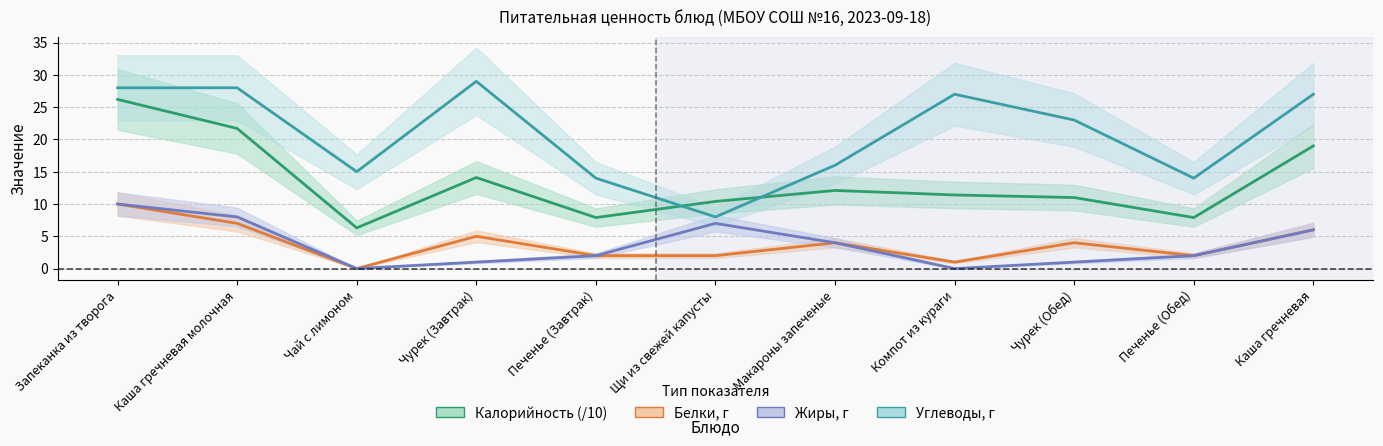

Count the number of categories in the chart.

11